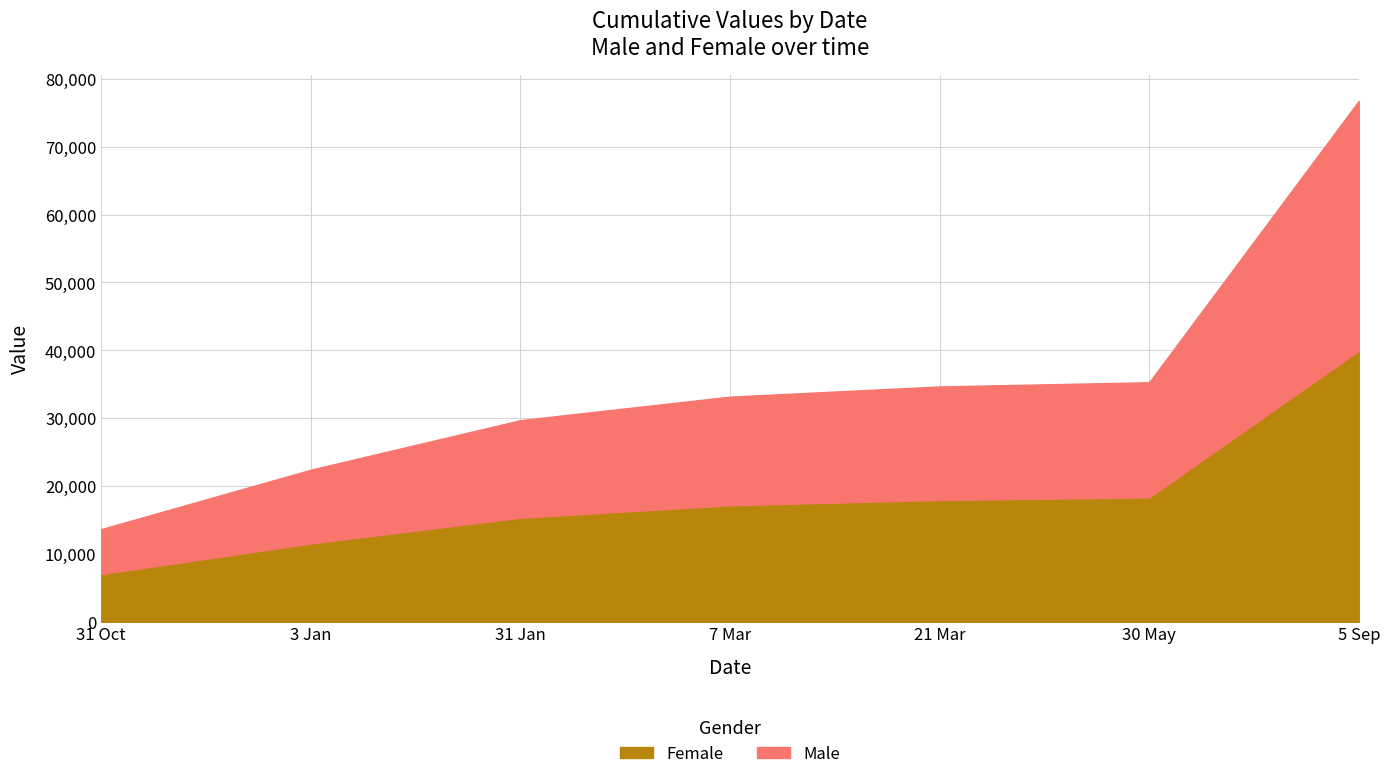

What is the sum of all Female values?

127366.4